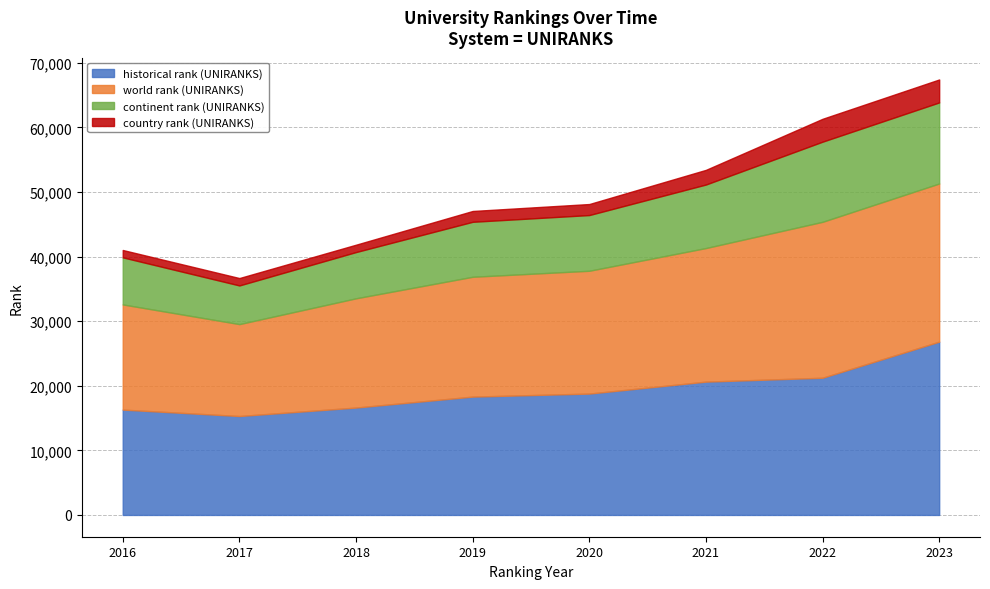

In country rank (UNIRANKS), how many points are higher than both neighbors (excluding endpoints)?

1